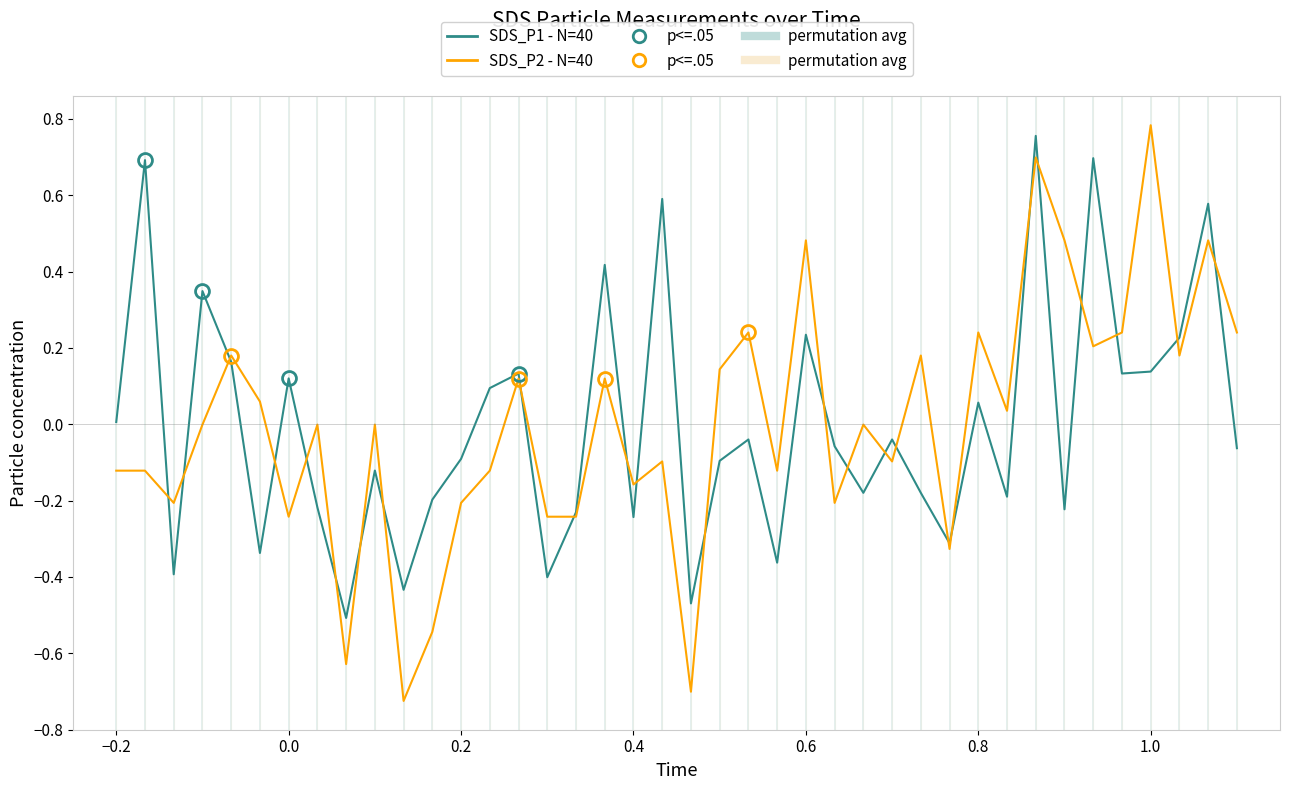

What is the difference between the second highest and minimum values in the SDS_P1 - N=40 series?

1.2